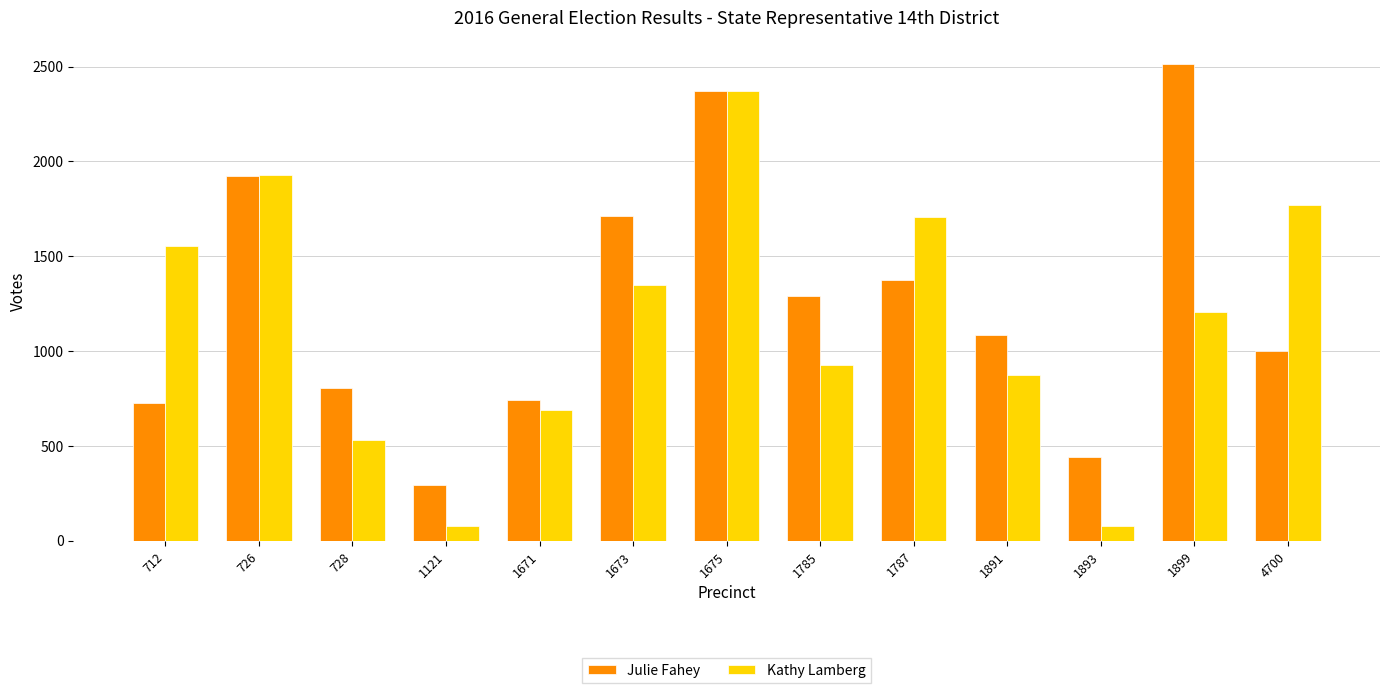

What is the sum of the Julie Fahey values at 1785 and 1891?

2380